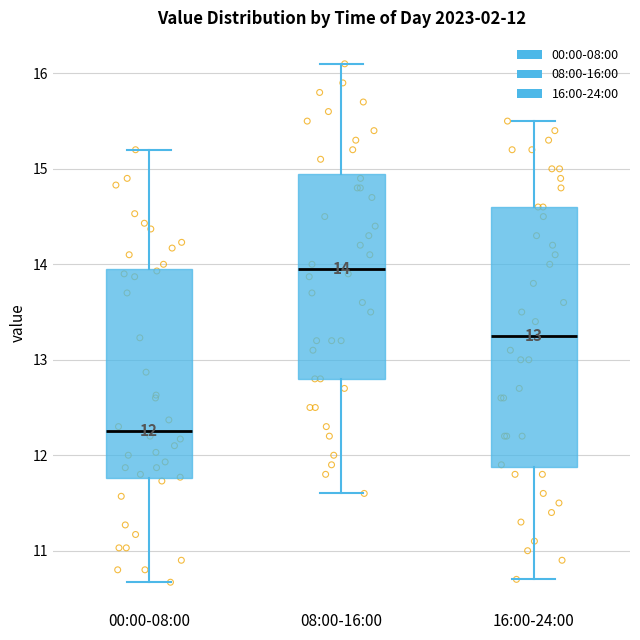

Which box is the tallest, from its lower edge to its upper edge?

16:00-24:00